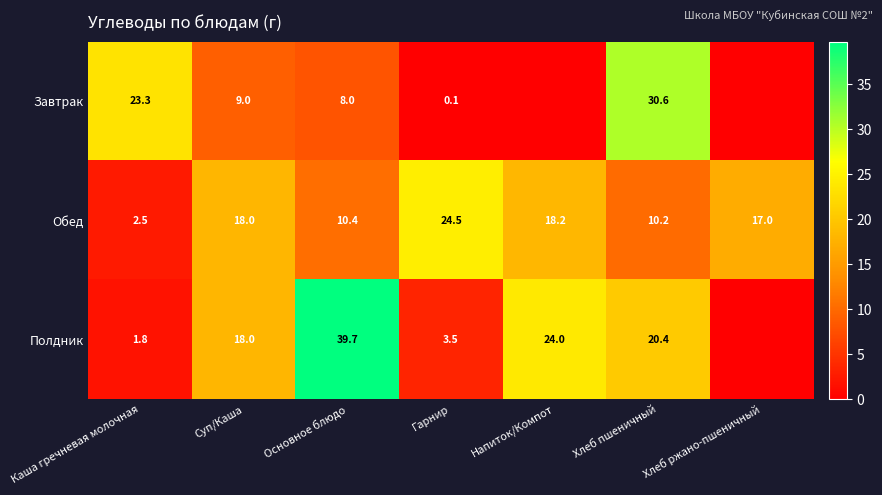

At which category does the chart reach its minimum across all series?

Напиток/Компот